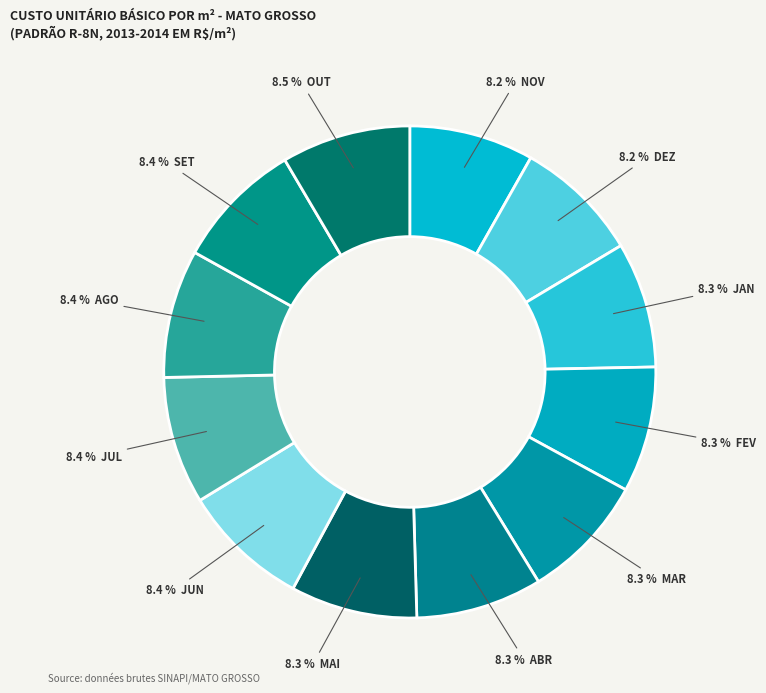

How many slices are in this pie chart?

12